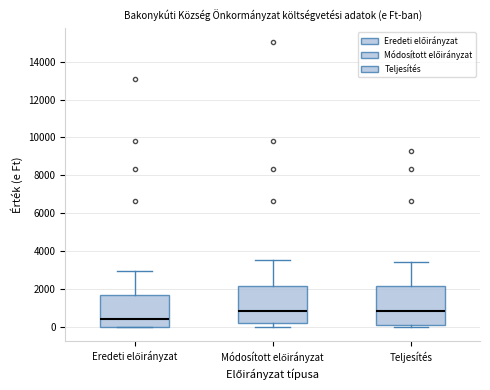

Where does the median line of the box for Teljesítés sit on the y-axis? The values are not printed on the chart, so give them approximately, as read against the axis.

800